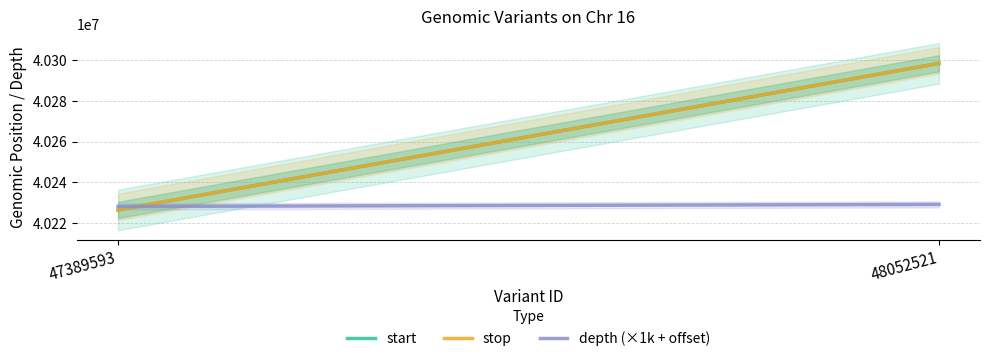

What is the value of the stop point at the 2nd from the left?

40298509